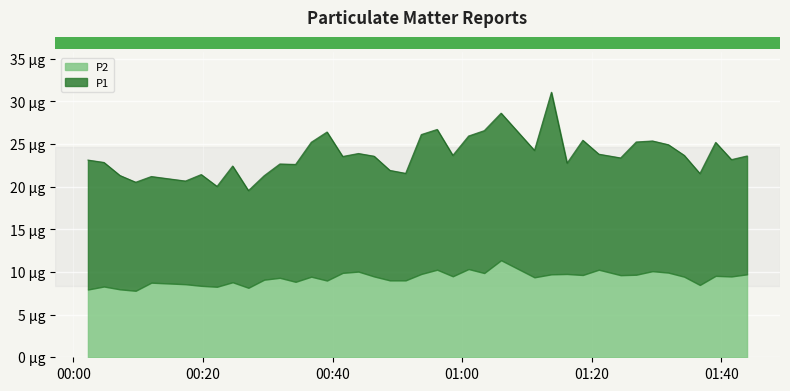

In P1, how many points are lower than both neighbors (excluding endpoints)?

11